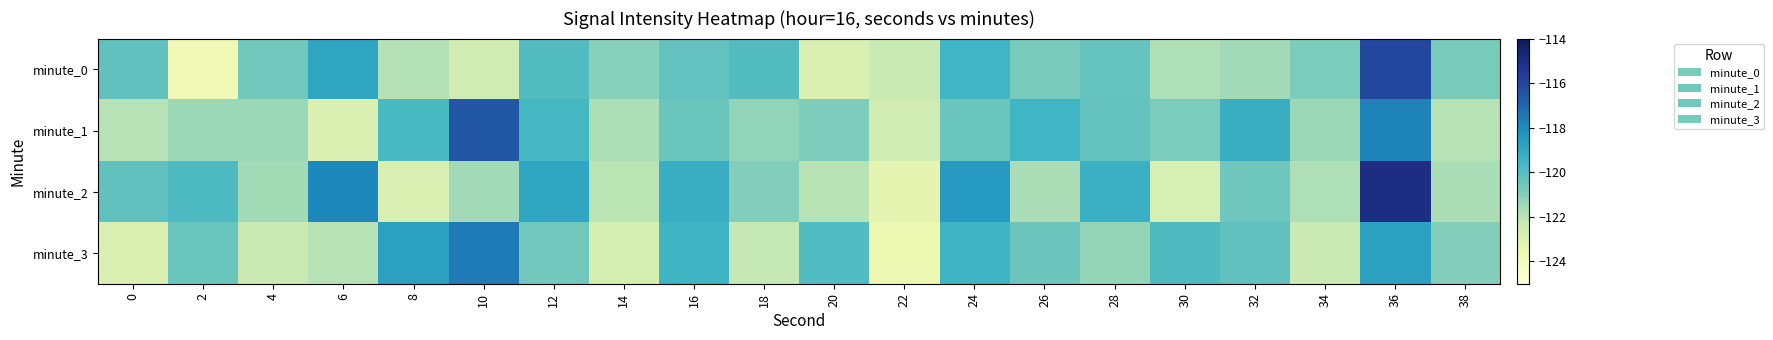

Reading left to right, what are all the values shown in this chart?

minute_0: 0=-120.2	2=-123.8	4=-120.6	6=-118.9	8=-121.9	10=-122.6	12=-119.9	14=-121.0	16=-120.3	18=-119.9	20=-123.0	22=-122.4	24=-119.5	26=-120.7	28=-120.3	30=-121.8	32=-121.5	34=-120.8	36=-116.0	38=-120.7
minute_1: 0=-121.9	2=-121.4	4=-121.4	6=-122.9	8=-119.7	10=-116.5	12=-119.6	14=-121.7	16=-120.4	18=-121.2	20=-120.9	22=-122.6	24=-120.4	26=-119.5	28=-120.3	30=-120.8	32=-119.2	34=-121.4	36=-117.8	38=-121.9
minute_2: 0=-120.2	2=-119.8	4=-121.6	6=-117.9	8=-122.9	10=-121.6	12=-118.9	14=-122.0	16=-119.3	18=-120.9	20=-122.0	22=-123.4	24=-118.5	26=-121.7	28=-119.3	30=-122.8	32=-120.5	34=-121.8	36=-115.0	38=-121.7
minute_3: 0=-122.9	2=-120.4	4=-122.4	6=-121.9	8=-118.7	10=-117.5	12=-120.6	14=-122.7	16=-119.4	18=-122.2	20=-119.9	22=-123.6	24=-119.4	26=-120.5	28=-121.3	30=-119.8	32=-120.2	34=-122.4	36=-118.8	38=-120.9